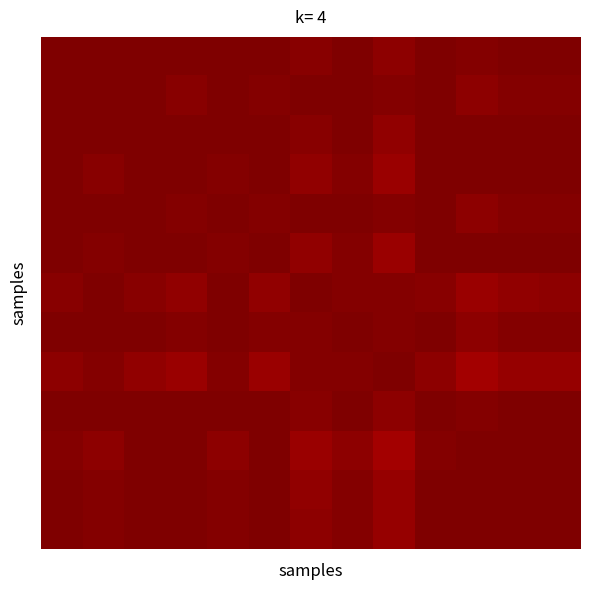

What is the minimum value shown in the chart?

1.0